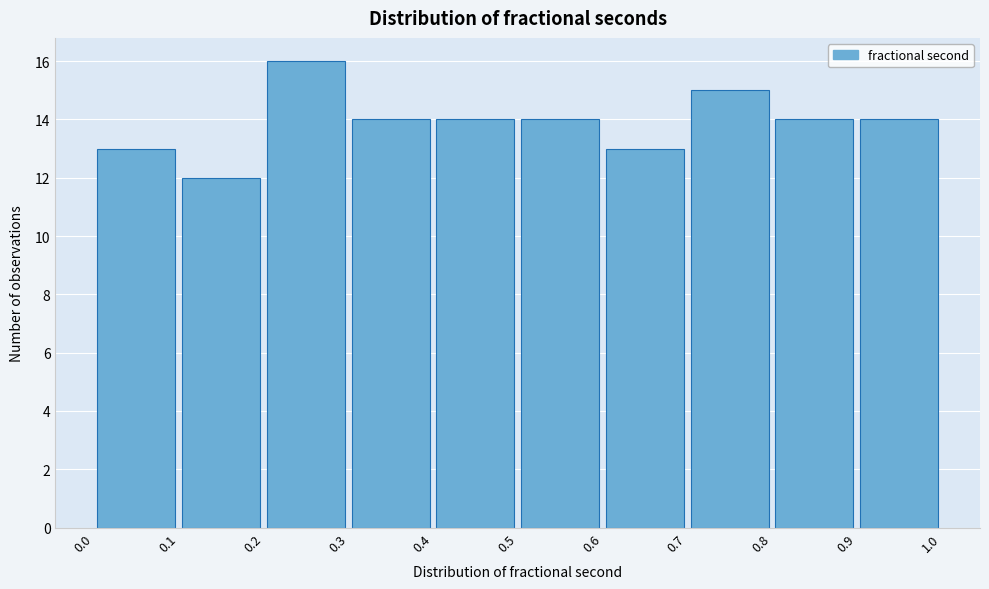

Which range on the x-axis has the tallest bar?

0.2 to 0.3